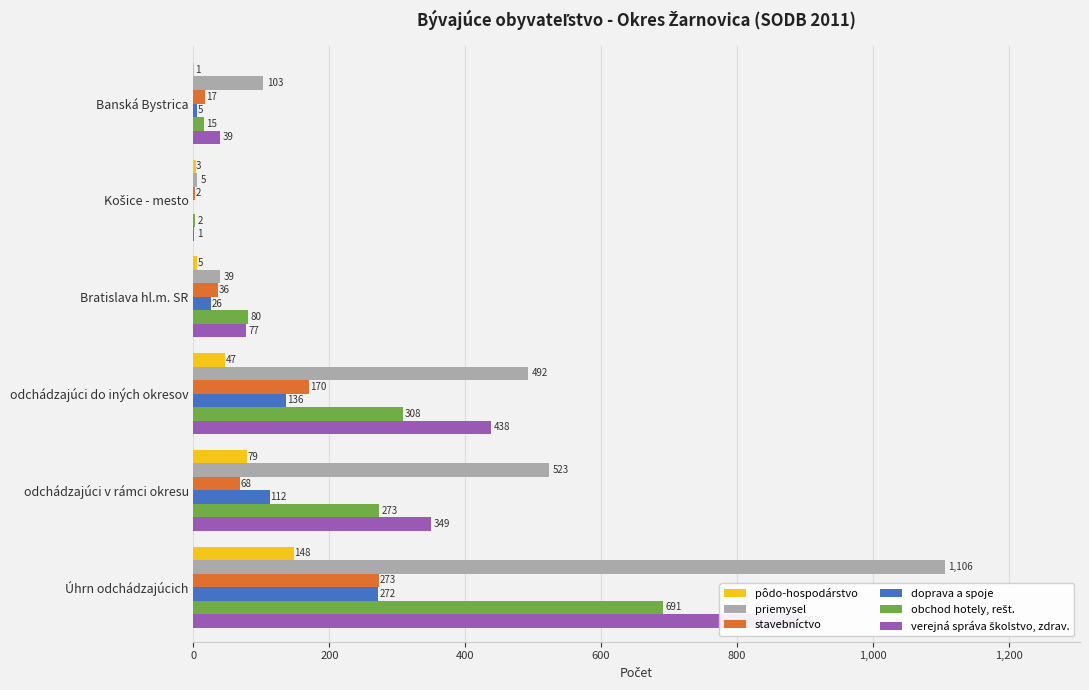

Reading right to left, what are all the values shown in this chart?

pôdo-hospodárstvo: 1,000=1	800=3	600=5	400=47	200=79	0=148
priemysel: 1,000=103	800=5	600=39	400=492	200=523	0=1106
stavebníctvo: 1,000=17	800=2	600=36	400=170	200=68	0=273
doprava a spoje: 1,000=5	800=0	600=26	400=136	200=112	0=272
obchod hotely, rešt.: 1,000=15	800=2	600=80	400=308	200=273	0=691
verejná správa školstvo, zdrav.: 1,000=39	800=1	600=77	400=438	200=349	0=893